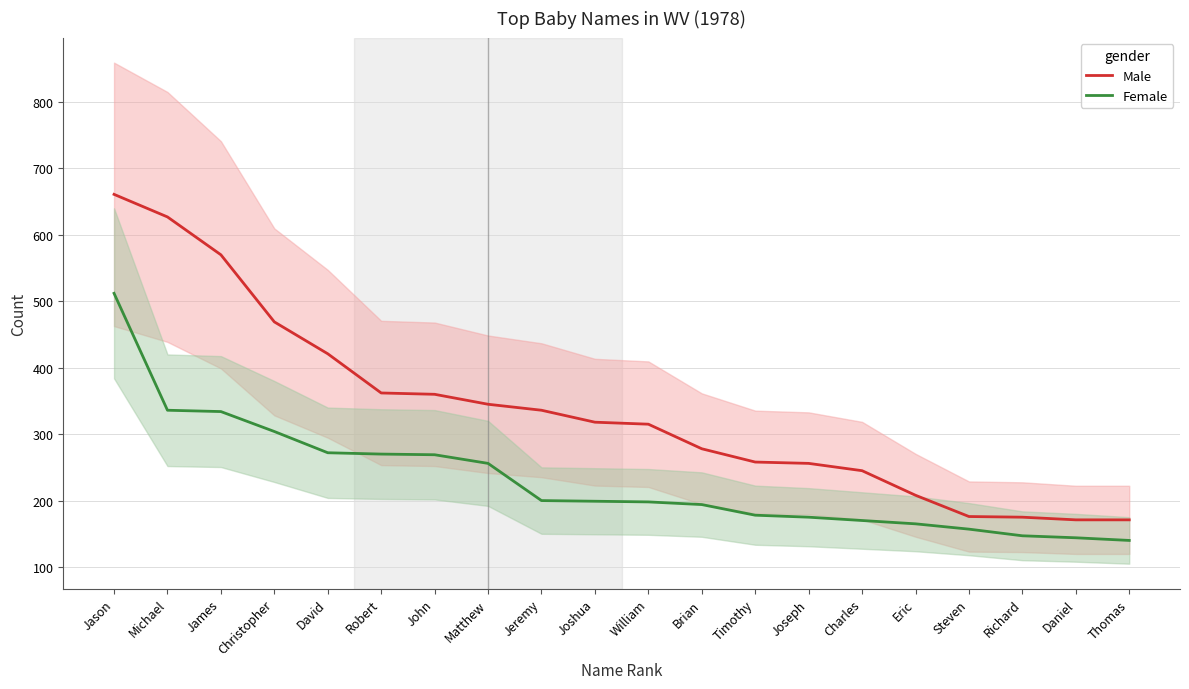

Reading left to right, what are all the values shown in this chart?

Male: Jason=661	Michael=627	James=570	Christopher=469	David=421	Robert=362	John=360	Matthew=345	Jeremy=336	Joshua=318	William=315	Brian=278	Timothy=258	Joseph=256	Charles=245	Eric=208	Steven=176	Richard=175	Daniel=171	Thomas=171
Female: Jason=512	Michael=336	James=334	Christopher=304	David=272	Robert=270	John=269	Matthew=256	Jeremy=200	Joshua=199	William=198	Brian=194	Timothy=178	Joseph=175	Charles=170	Eric=165	Steven=157	Richard=147	Daniel=144	Thomas=140